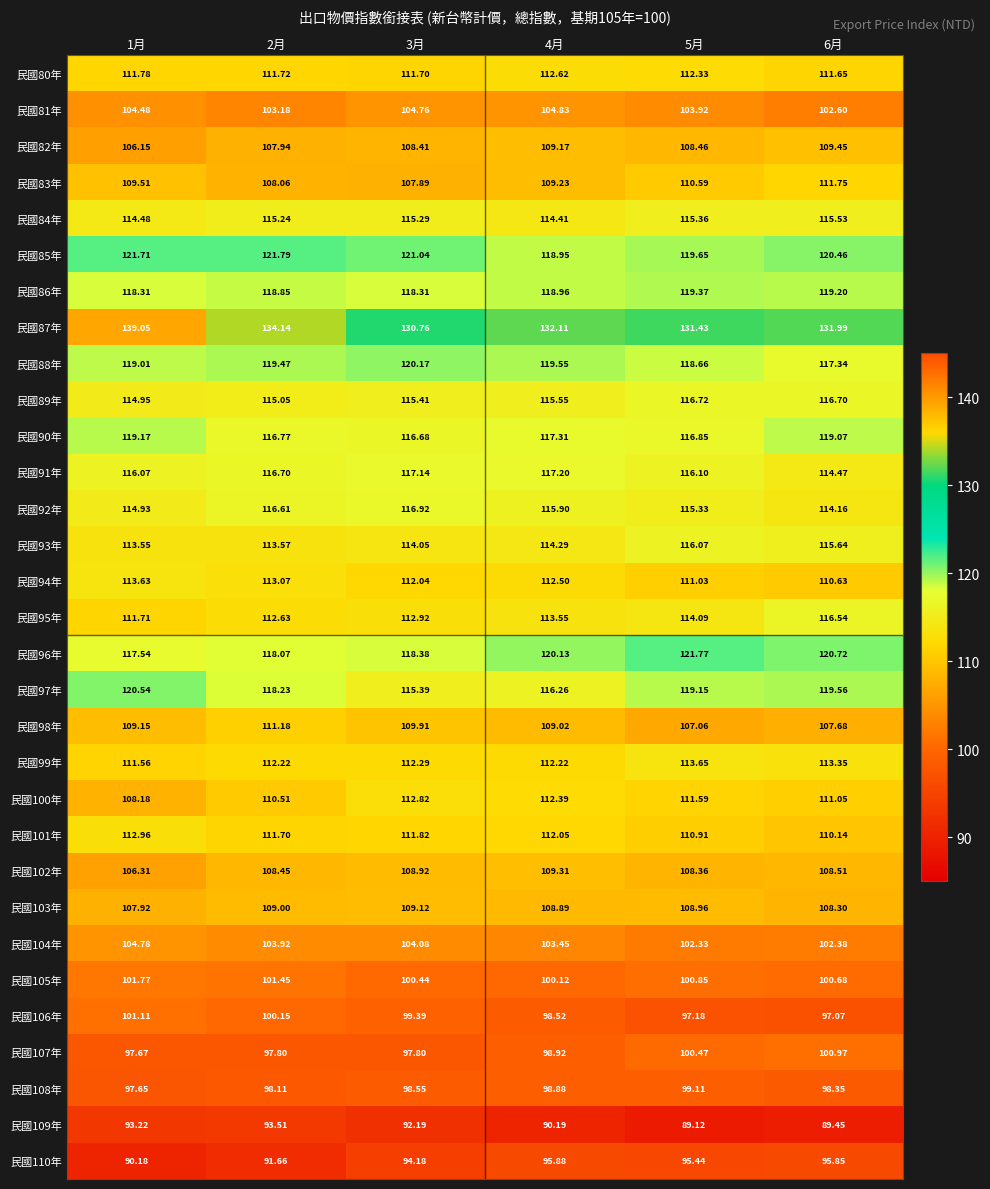

Is the value of 民國94年 at 2月 greater than the value of 民國106年 at 1月?

Yes